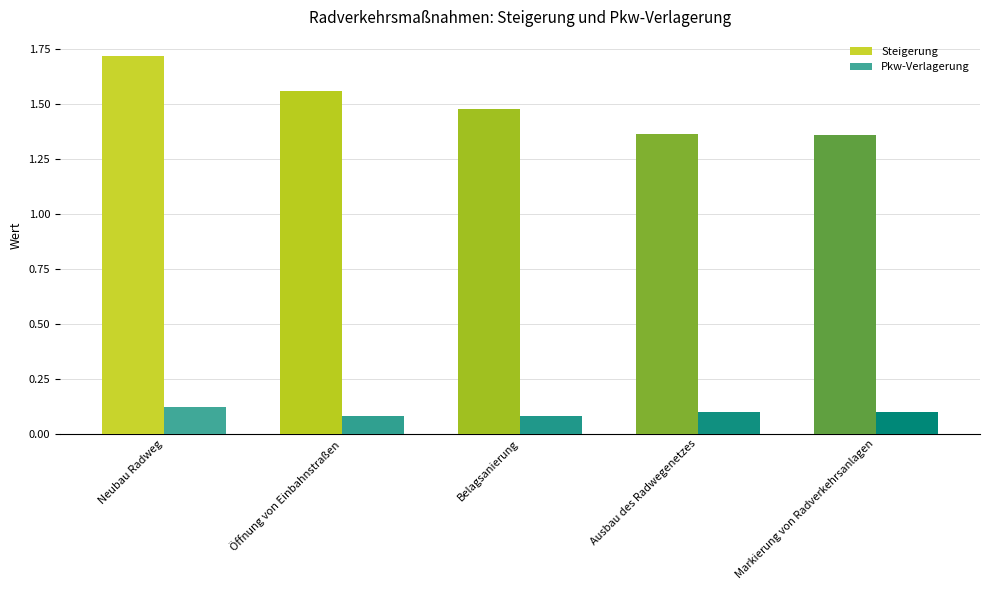

Count the number of data series in this chart.

2